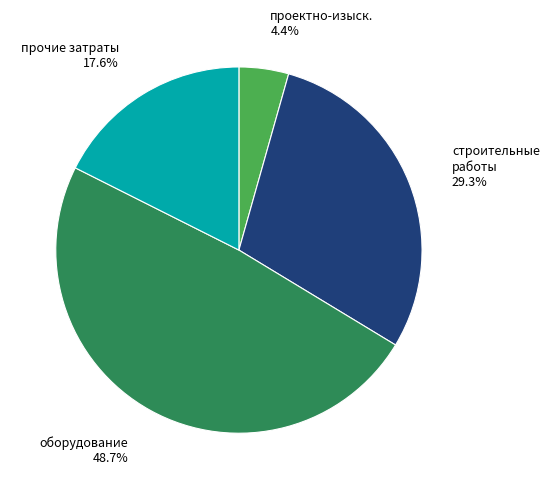

Which has a higher value, строительные работы or прочие затраты?

строительные работы